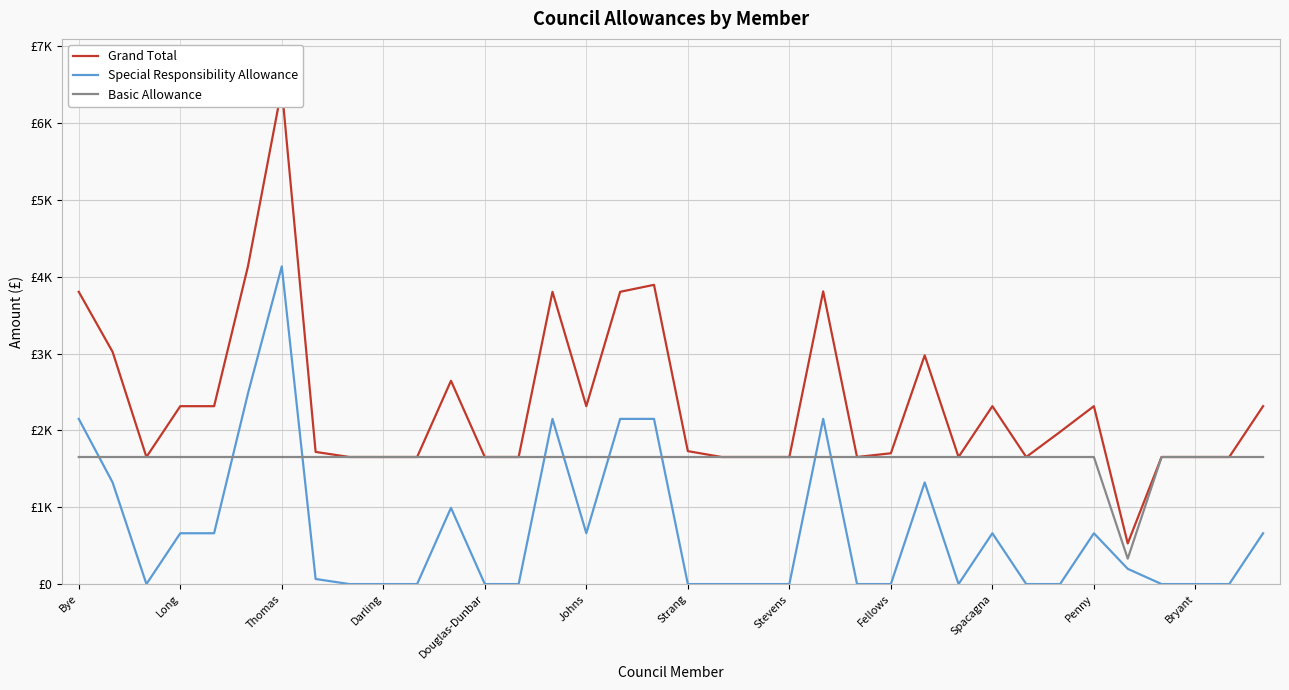

What is the difference between the maximum and minimum values in the Special Responsibility Allowance series?

4135.8